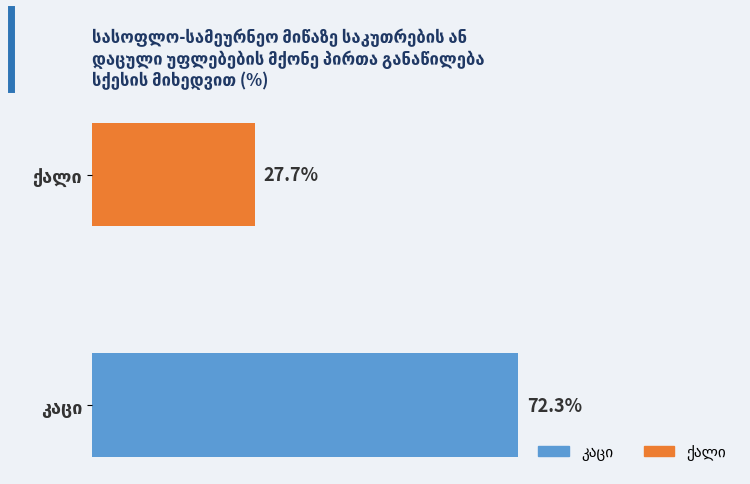

Are the bars horizontal?

Yes